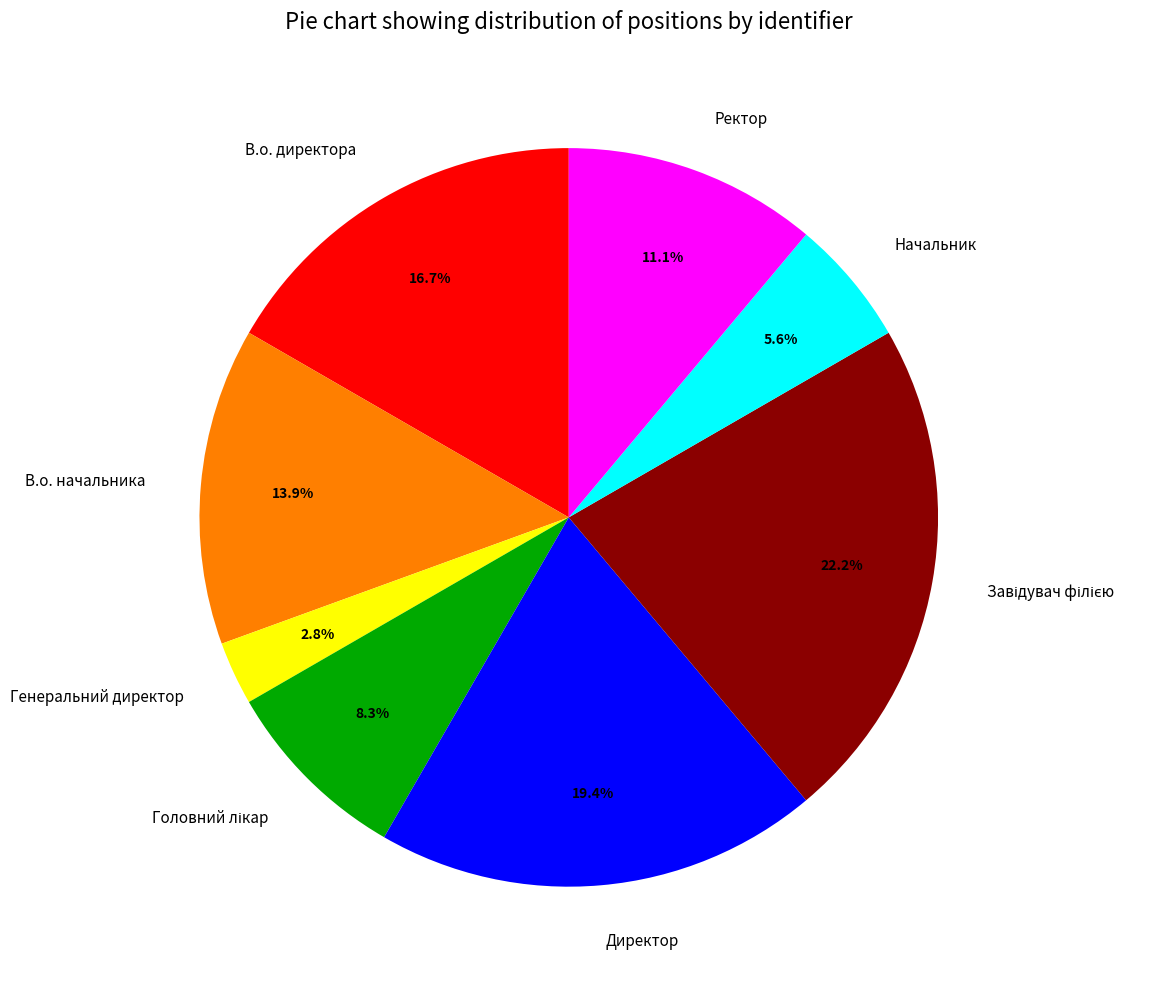

Combined, do В.о. директора and В.о. начальника account for over 50%?

No